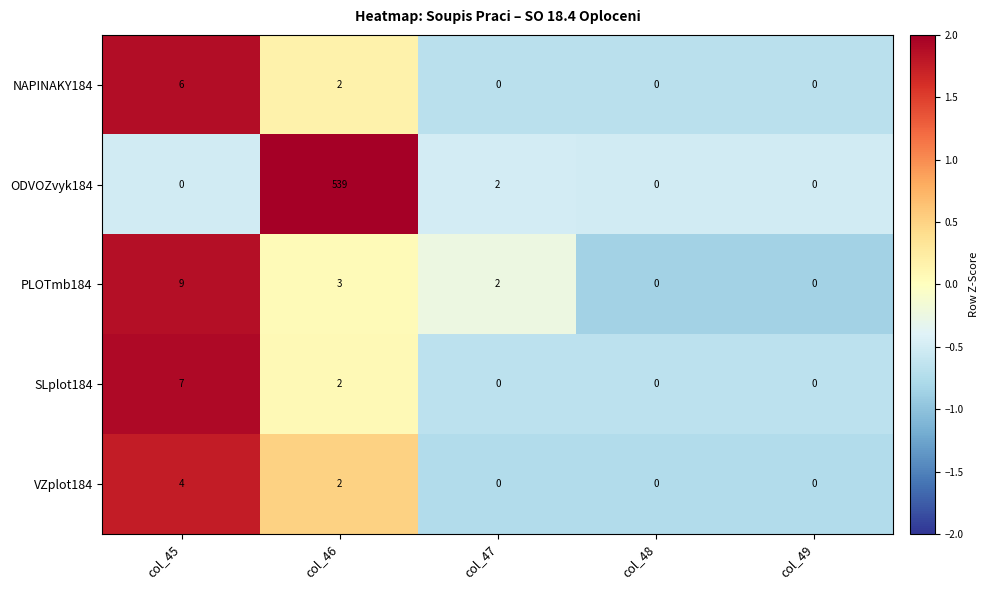

Reading left to right, what are all the values shown in this chart?

NAPINAKY184: col_45=6	col_46=2	col_47=0	col_48=0	col_49=0
ODVOZvyk184: col_45=0	col_46=539	col_47=2	col_48=0	col_49=0
PLOTmb184: col_45=9	col_46=3	col_47=2	col_48=0	col_49=0
SLplot184: col_45=7	col_46=2	col_47=0	col_48=0	col_49=0
VZplot184: col_45=4	col_46=2	col_47=0	col_48=0	col_49=0